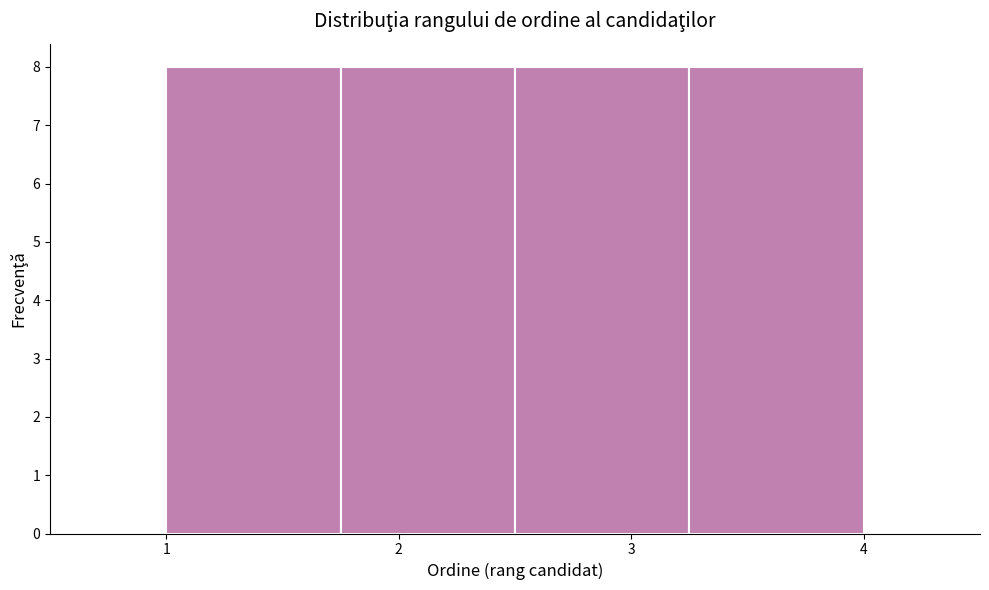

Reading left to right, transcribe this chart: for each bar, give the range it covers on the x-axis and its height. Neither the bar edges nor the heights are printed on the chart, so give them approximately, as read against the axes.

1.00 to 1.75: 8
1.75 to 2.50: 8
2.50 to 3.25: 8
3.25 to 4.00: 8